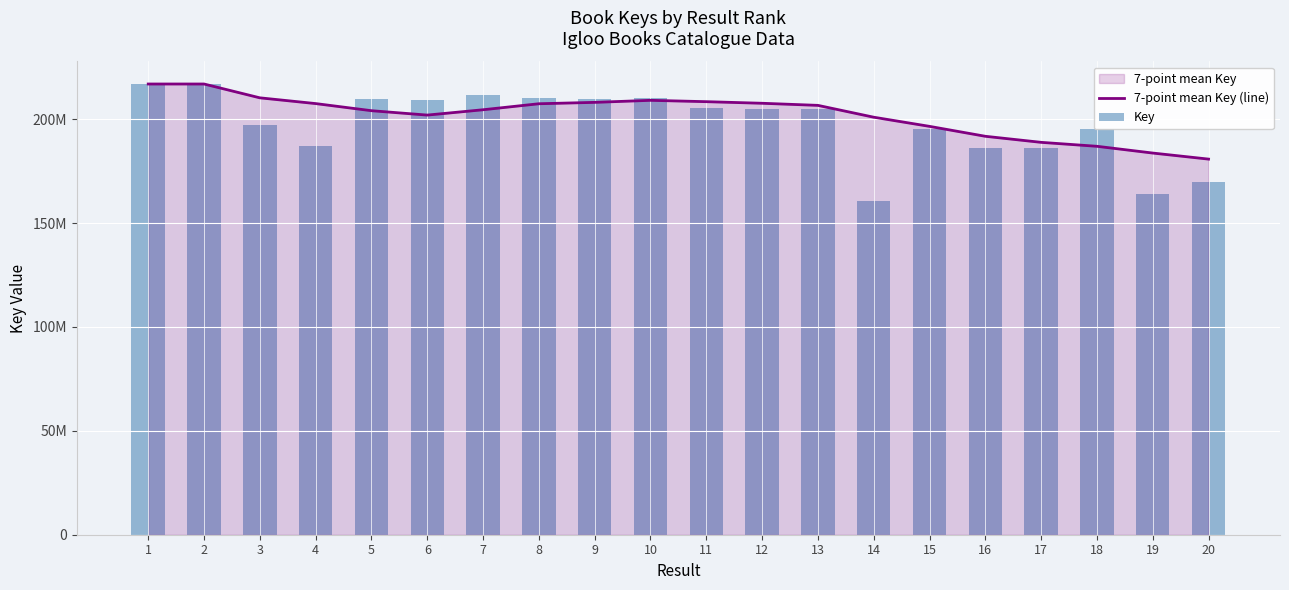

How many groups of bars are there?

20